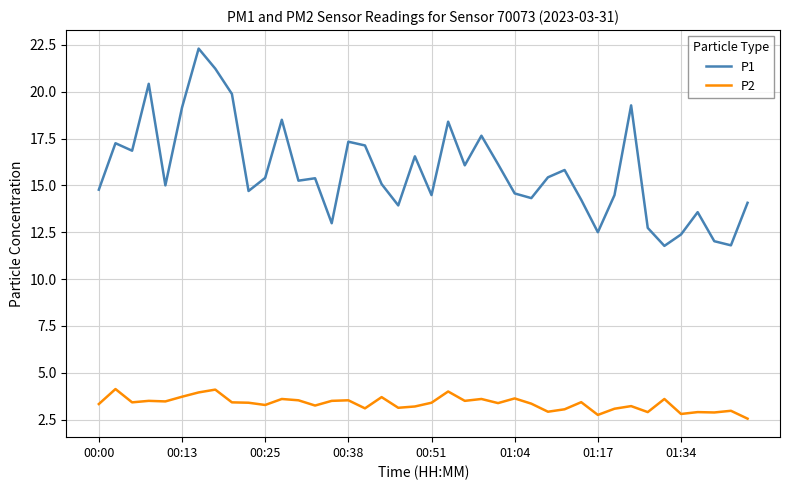

Rank the series by their average value, from highest to lowest.

P1, P2